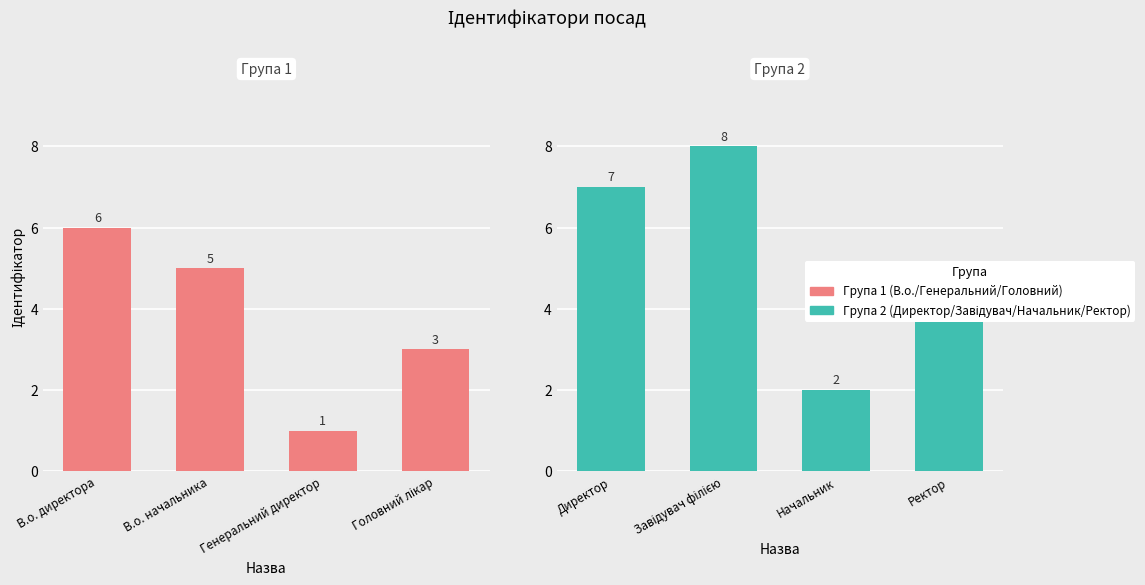

Between В.о. директора and Головний лікар, which series saw the biggest shift?

Група 1 (В.о./Генеральний/Головний)